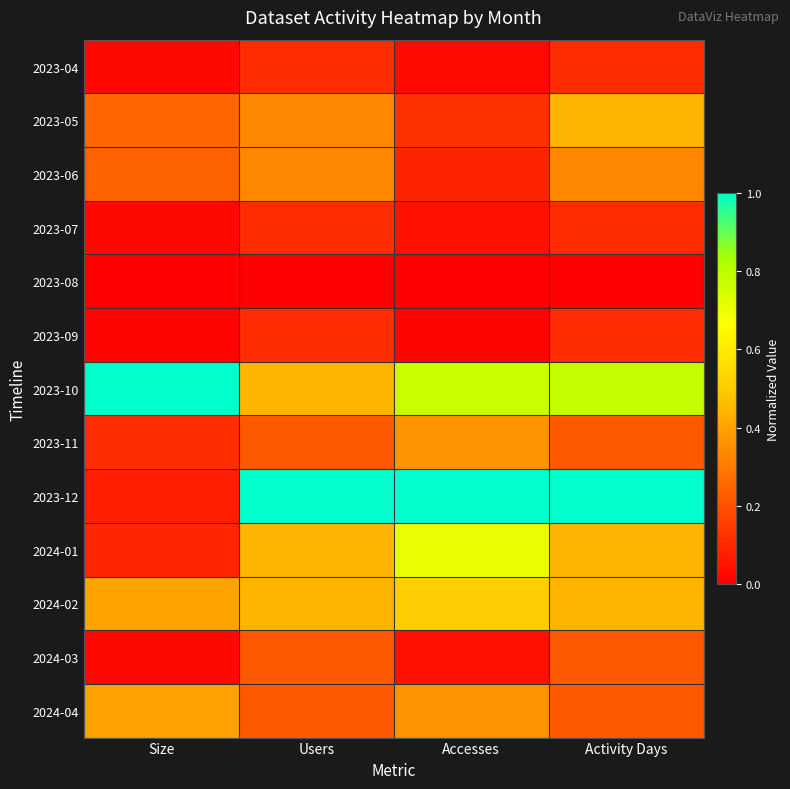

Reading left to right, what are all the values shown in this chart?

2023-04: Size=0.0	Users=0.1	Accesses=0.0	Activity Days=0.1
2023-05: Size=0.3	Users=0.3	Accesses=0.1	Activity Days=0.4
2023-06: Size=0.2	Users=0.3	Accesses=0.1	Activity Days=0.3
2023-07: Size=0.0	Users=0.1	Accesses=0.0	Activity Days=0.1
2023-08: Size=0.0	Users=0.0	Accesses=0.0	Activity Days=0.0
2023-09: Size=0.0	Users=0.1	Accesses=0.0	Activity Days=0.1
2023-10: Size=1.0	Users=0.4	Accesses=0.8	Activity Days=0.8
2023-11: Size=0.1	Users=0.2	Accesses=0.4	Activity Days=0.2
2023-12: Size=0.1	Users=1.0	Accesses=1.0	Activity Days=1.0
2024-01: Size=0.1	Users=0.4	Accesses=0.7	Activity Days=0.4
2024-02: Size=0.4	Users=0.4	Accesses=0.5	Activity Days=0.4
2024-03: Size=0.0	Users=0.2	Accesses=0.0	Activity Days=0.2
2024-04: Size=0.4	Users=0.2	Accesses=0.4	Activity Days=0.2